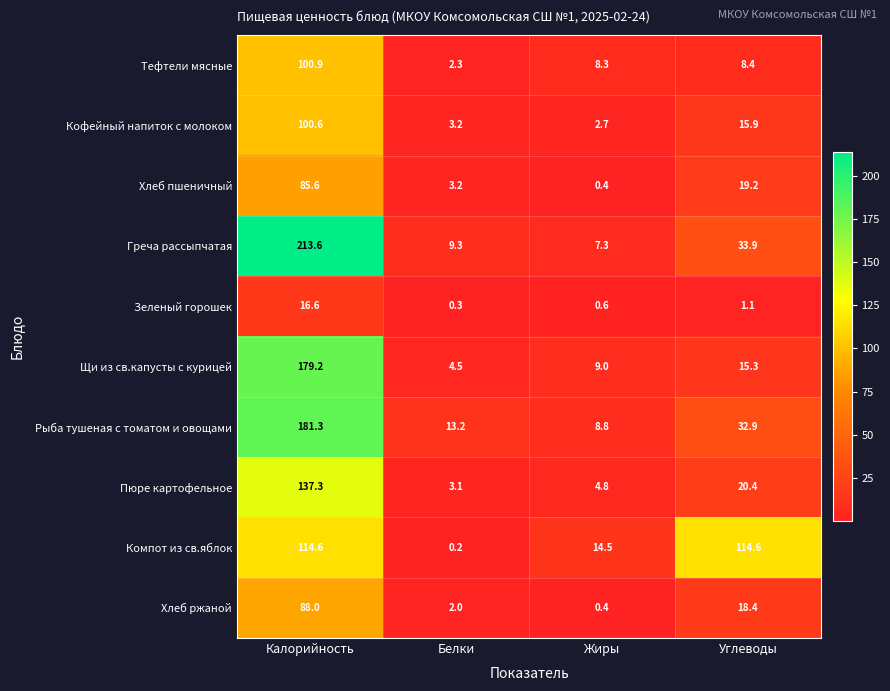

How many series are shown in this chart?

10